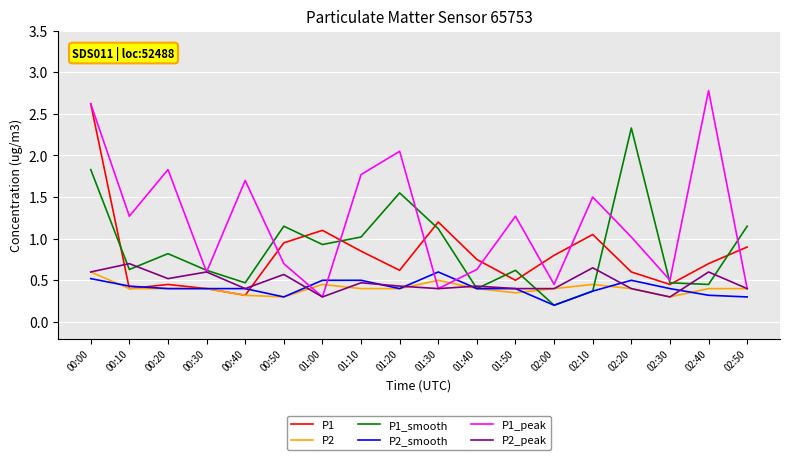

Which series has the largest total across all categories?

P1_peak